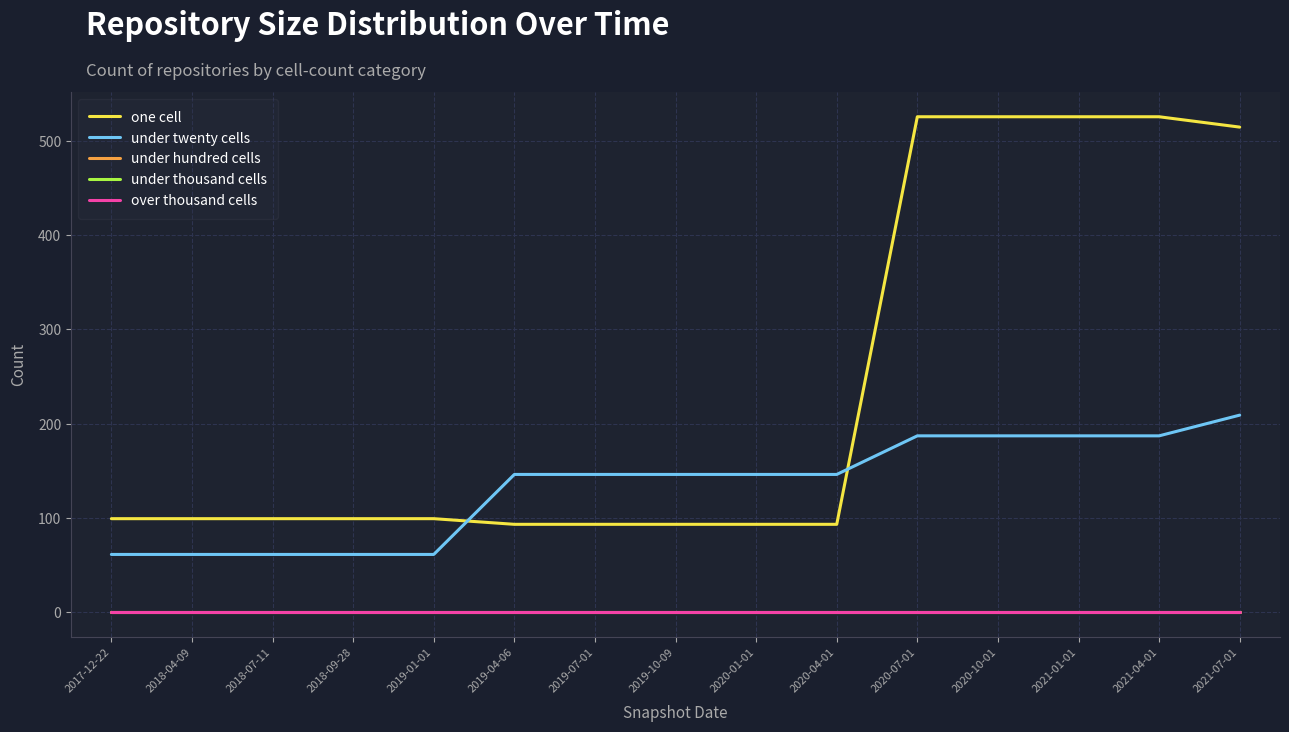

True or false: over thousand cells and under thousand cells cross at least once.

False